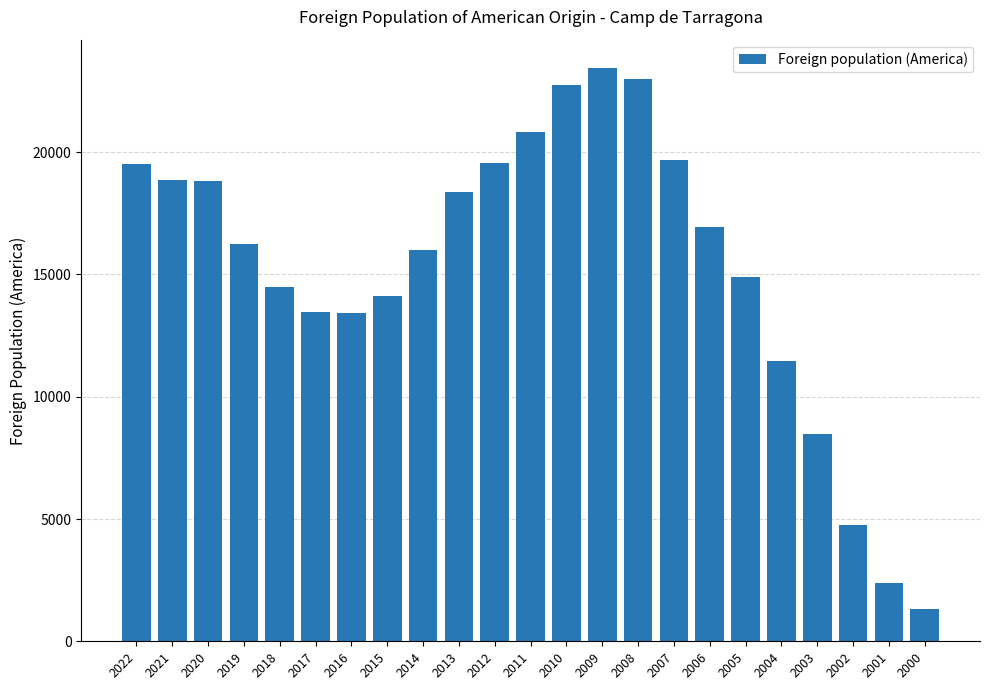

What is the average value?

15334